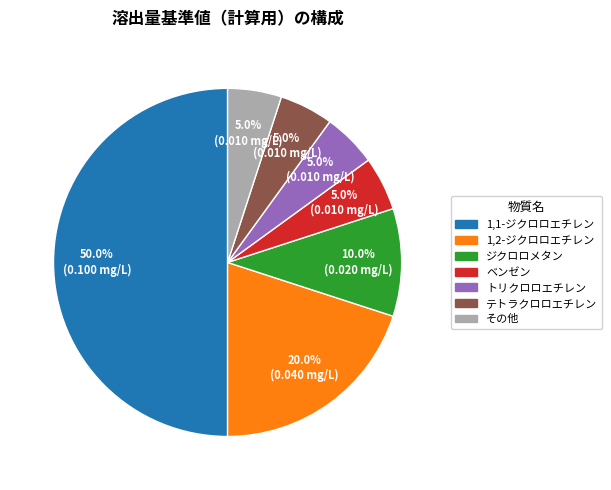

To the nearest percent, what is the difference between the largest and smallest slice percentages?

45%